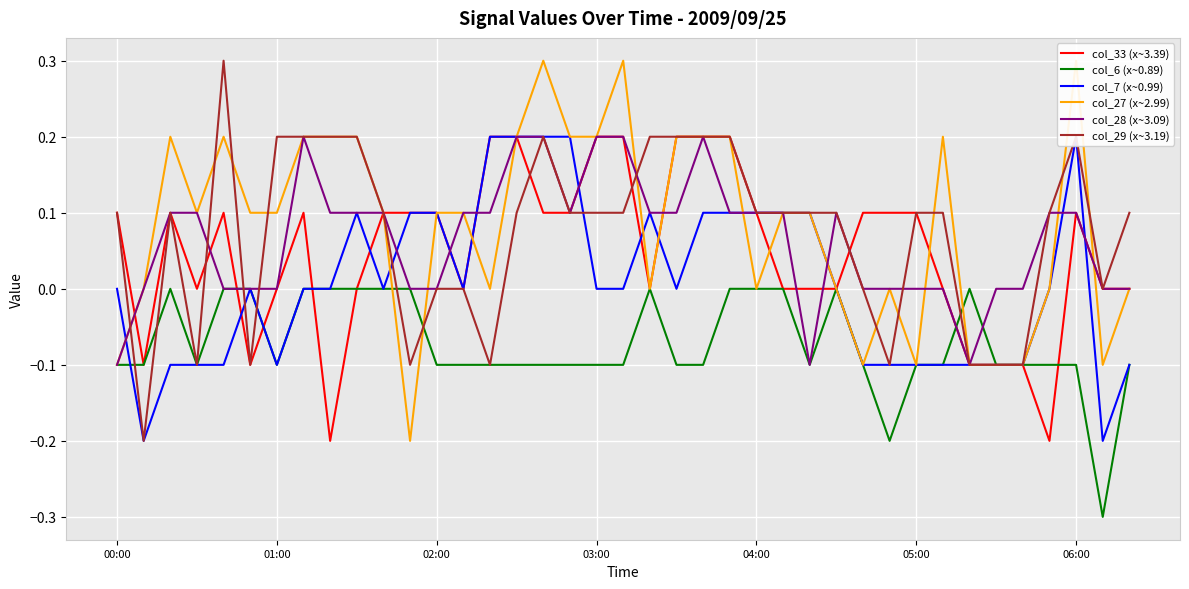

How many lines are shown in the chart?

6